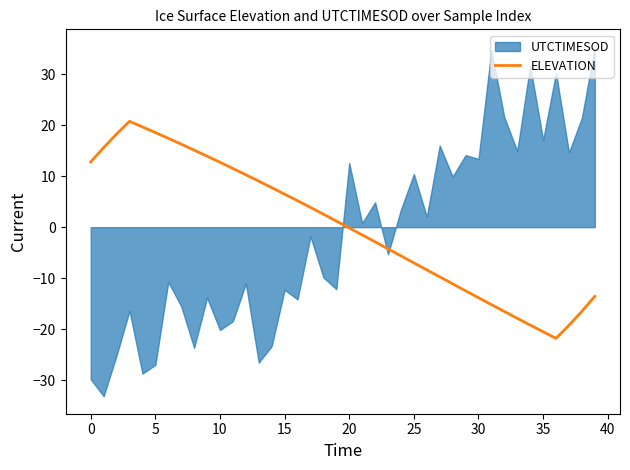

The value of ELEVATION at 15 is 6.5. True or false?

True